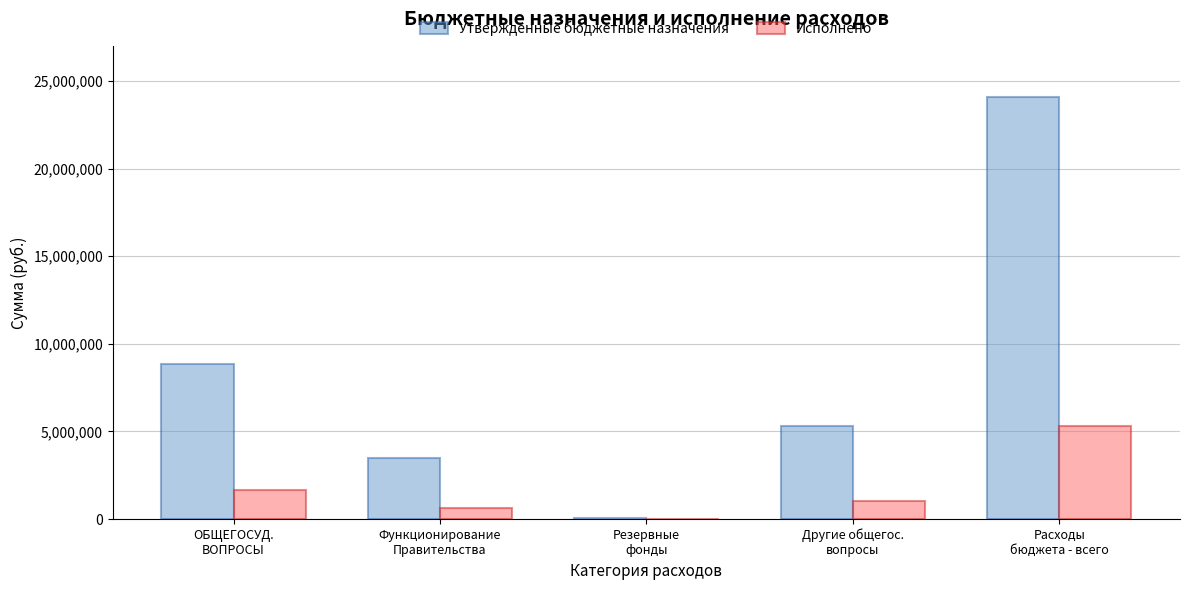

Does the chart contain stacked bars?

No